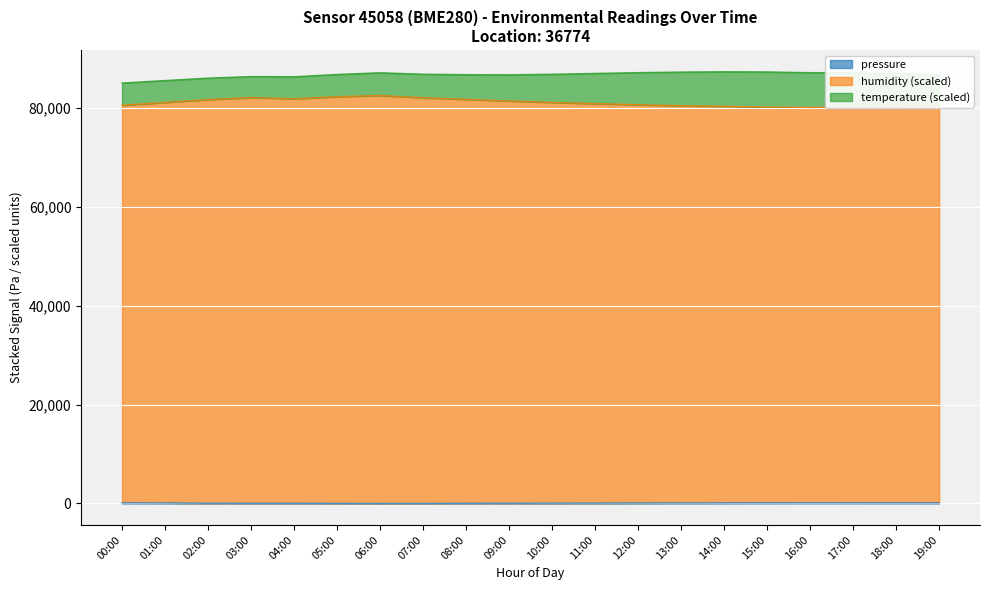

Where is the first local minimum for humidity?

04:00